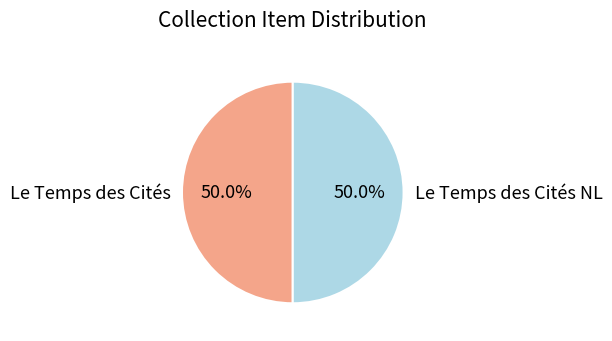

Is the sum of Le Temps des Cités and Le Temps des Cités NL greater than half?

Yes